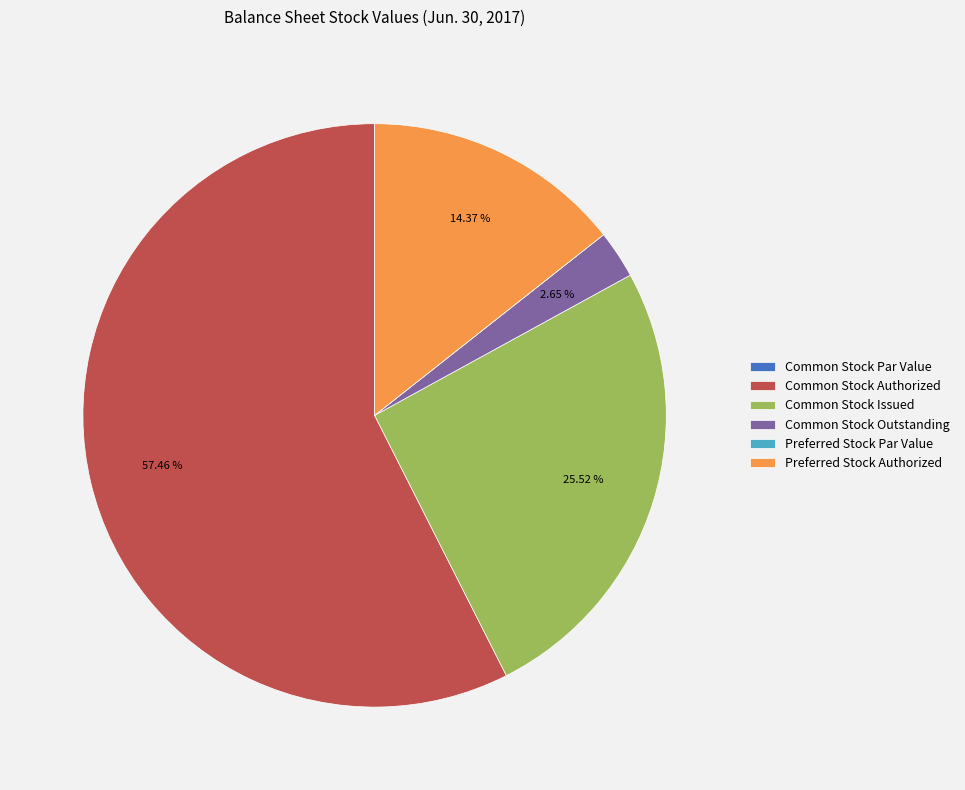

Which slice represents more than half of the pie?

Common Stock Authorized